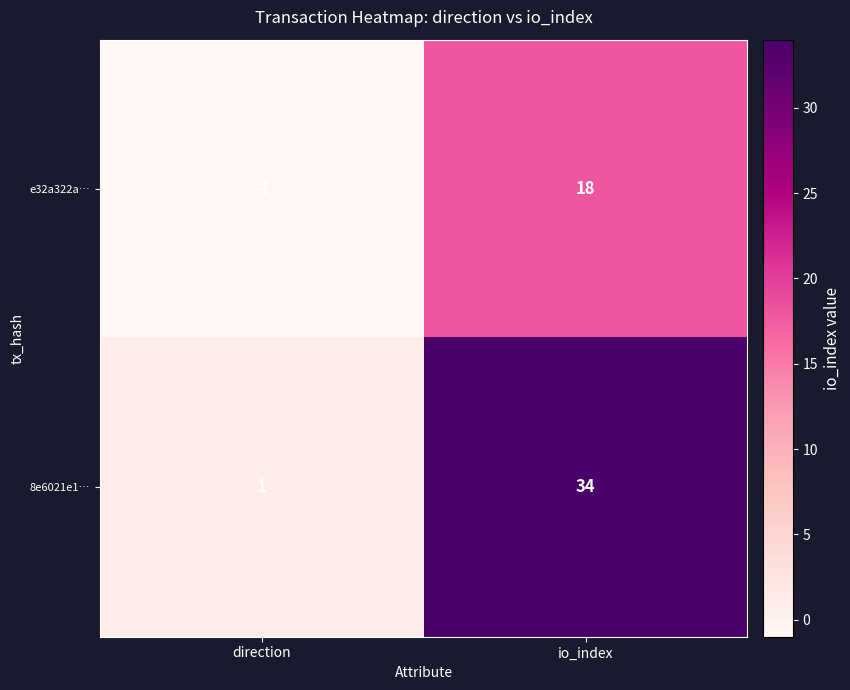

List the series in order of their overall mean, lowest first.

e32a322a…, 8e6021e1…